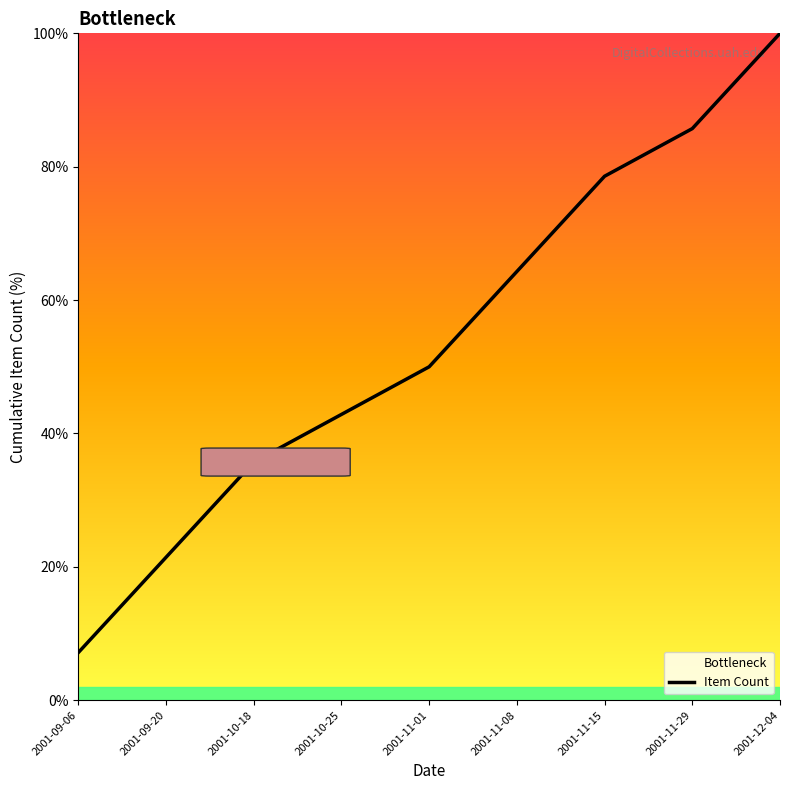

Rank the categories by value from highest to lowest.

2001-12-04, 2001-11-29, 2001-11-15, 2001-11-08, 2001-11-01, 2001-10-25, 2001-10-18, 2001-09-20, 2001-09-06